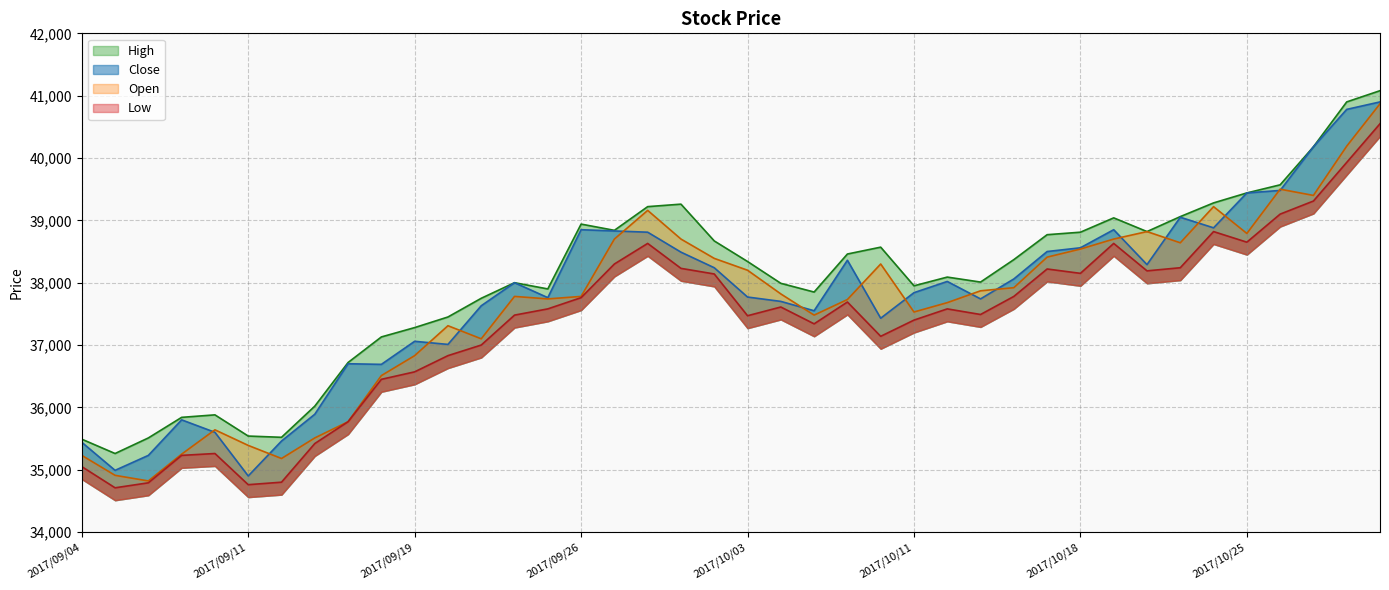

Does the chart have visible grid lines?

Yes